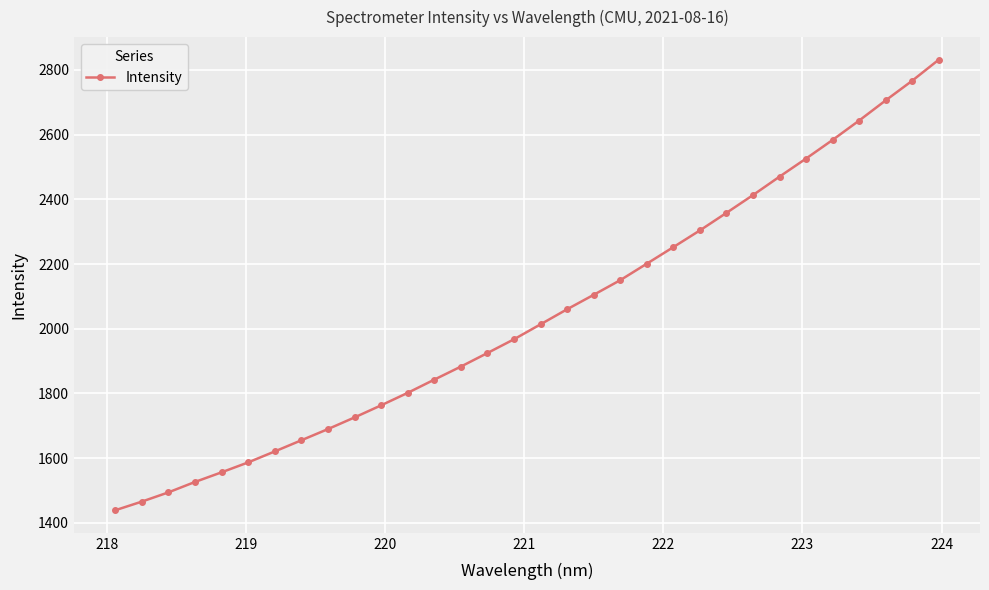

What is the value of the 3rd point from the left?

1494.3